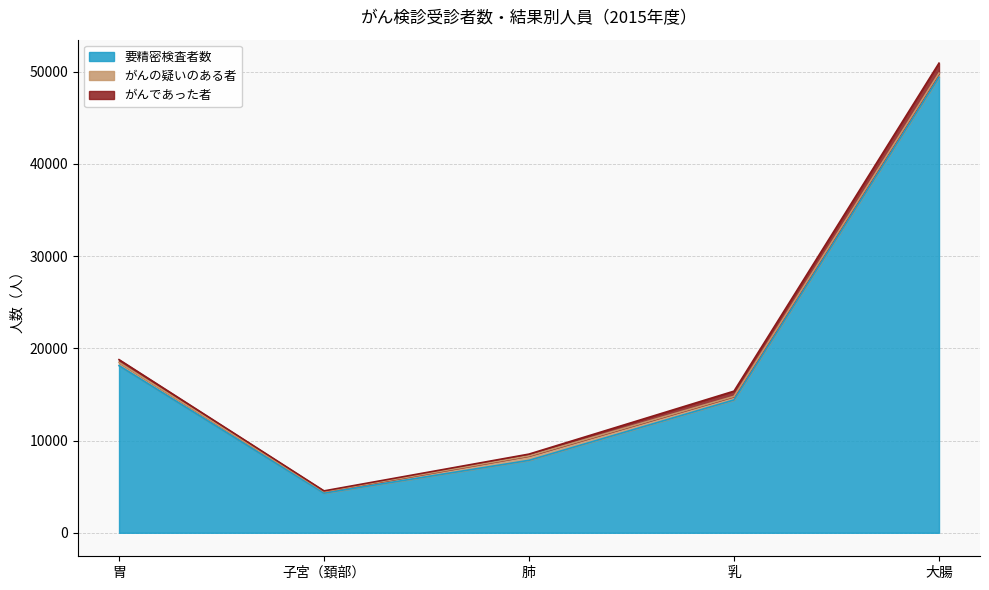

True or false: 要精密検査者数 and がんであった者 intersect in this chart.

False